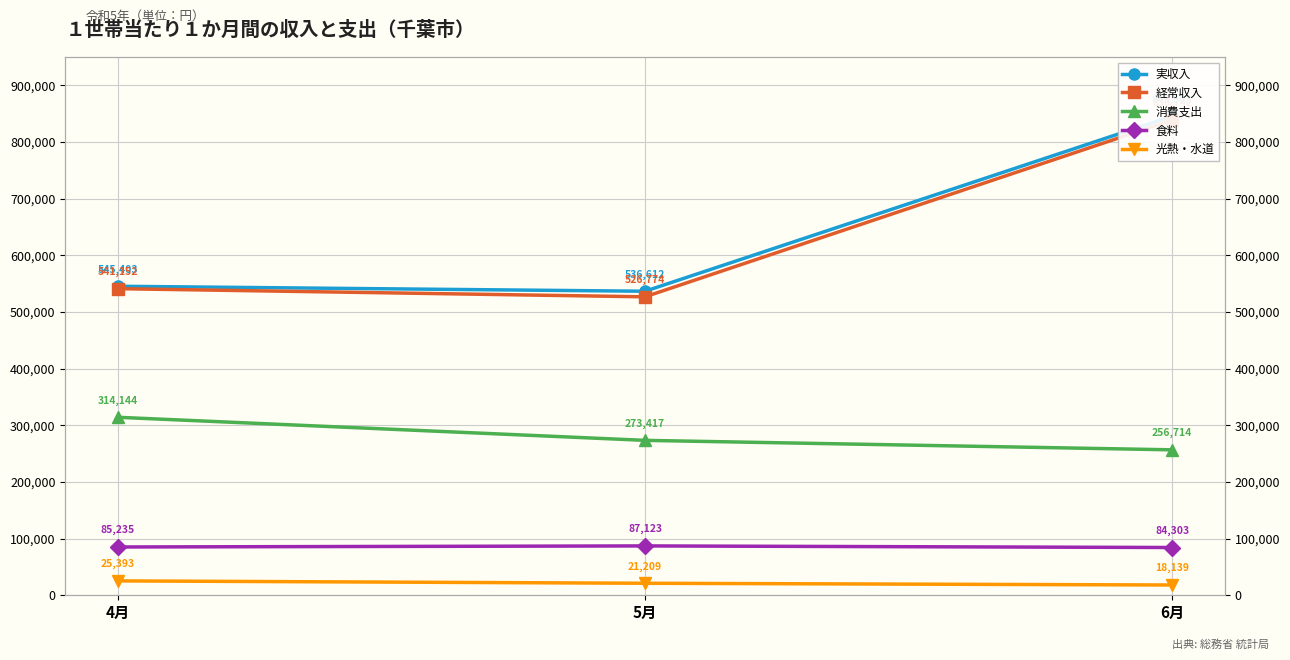

Is the value of 消費支出 at 5月 greater than the value of 光熱・水道 at 5月?

Yes